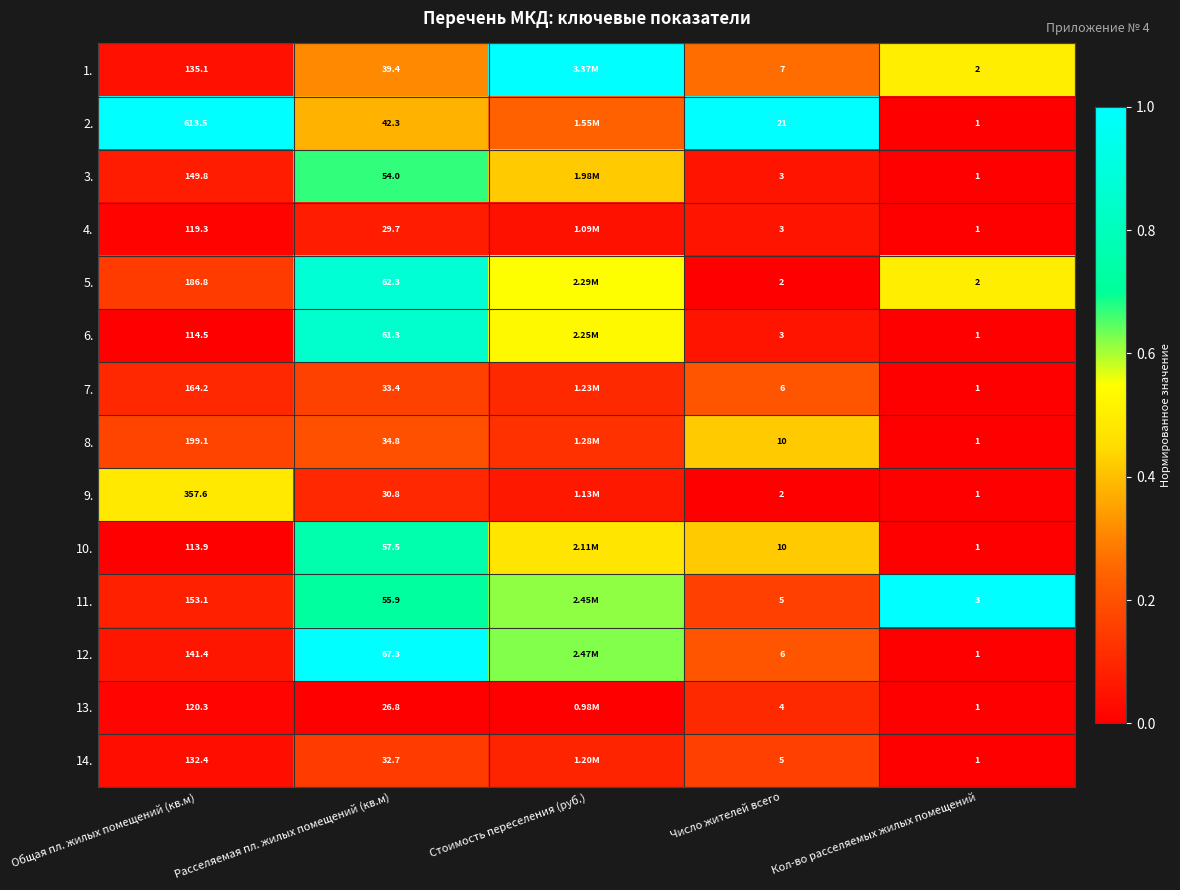

Count the number of data series in this chart.

14